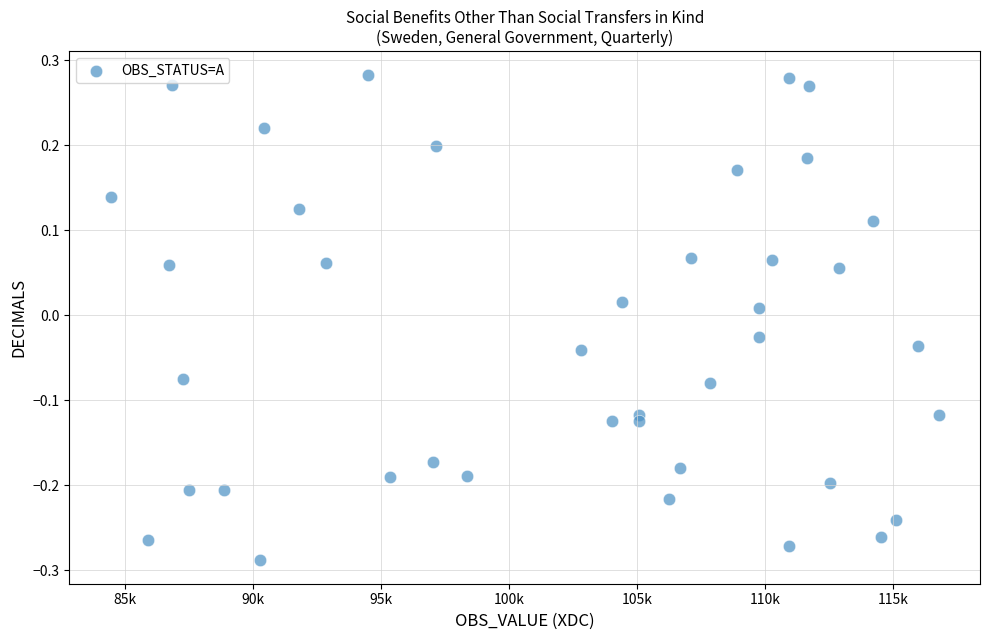

What is the range of Y values (max minus min)?

0.6